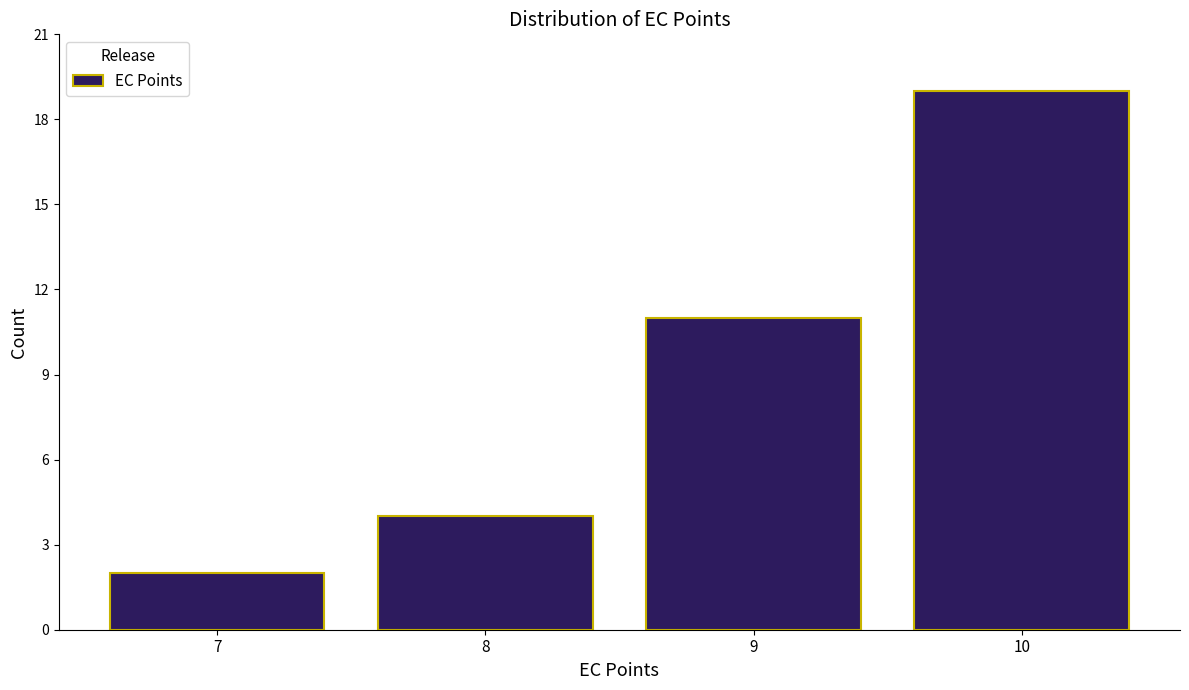

Reading right to left, list all the values displayed in this chart.

19	11	4	2